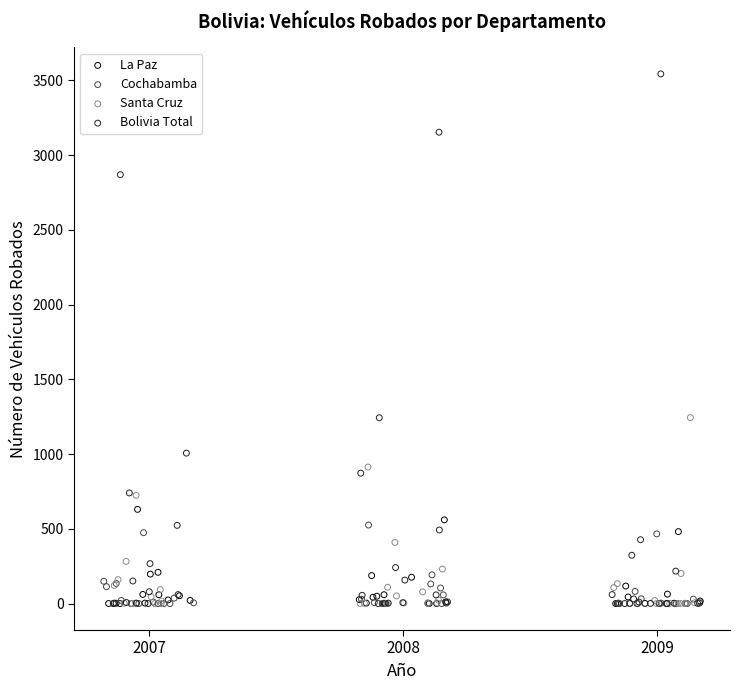

Which series has the widest spread of Y values?

Bolivia Total